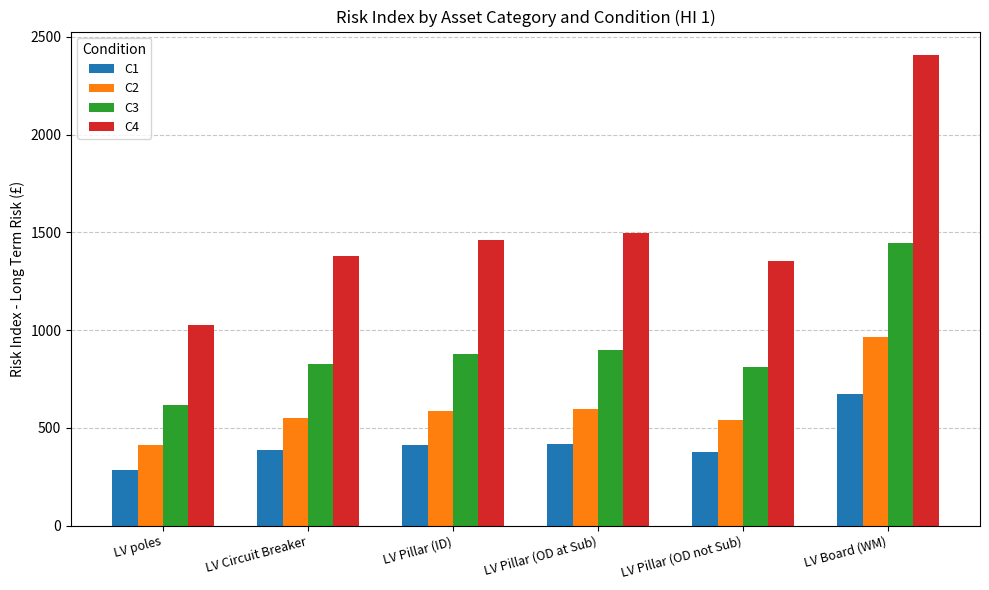

What is the difference between the C3 values at LV Pillar (OD at Sub) and LV Board (WM)?

547